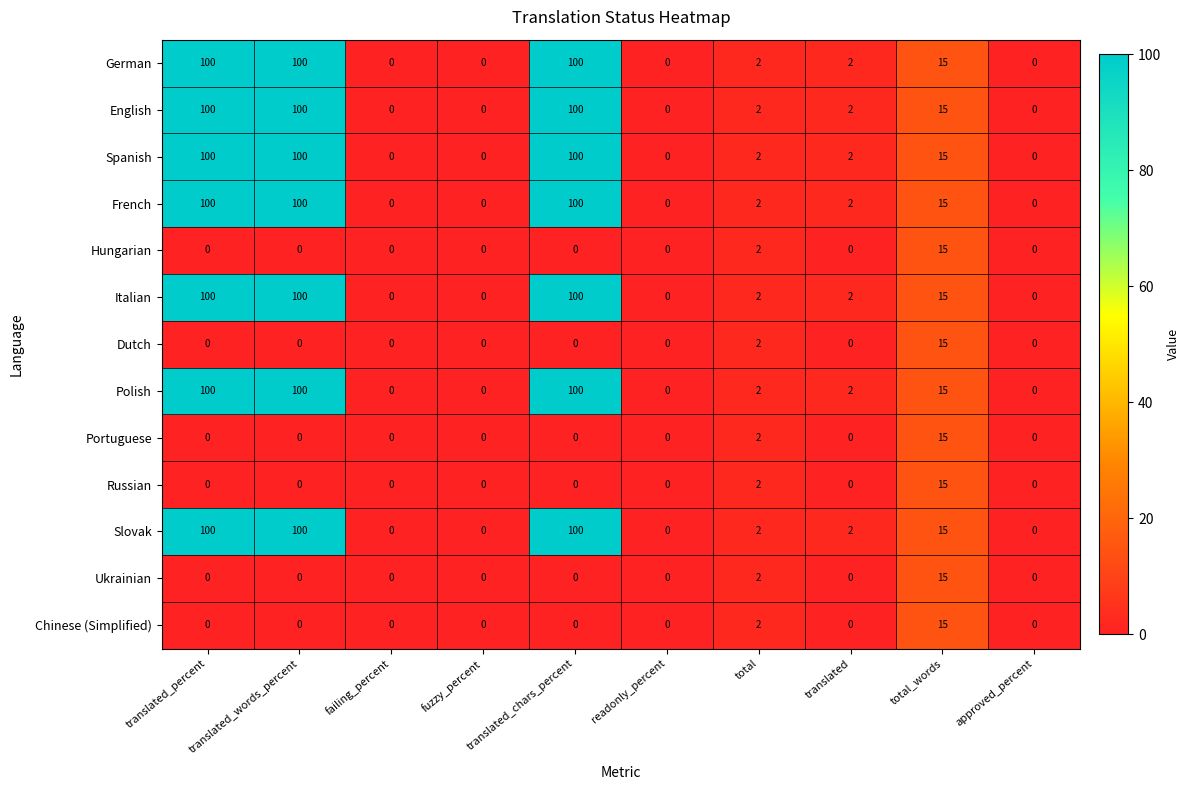

What is the difference between the maximum and minimum values in the Hungarian series?

15